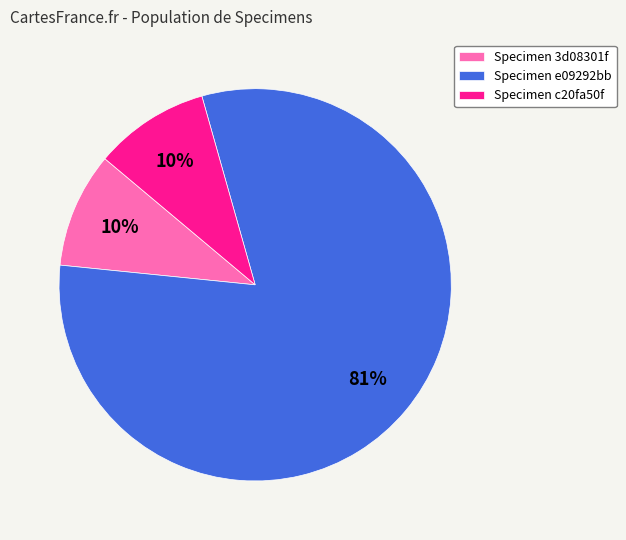

Is the sum of Specimen e09292bb and Specimen 3d08301f greater than half?

Yes